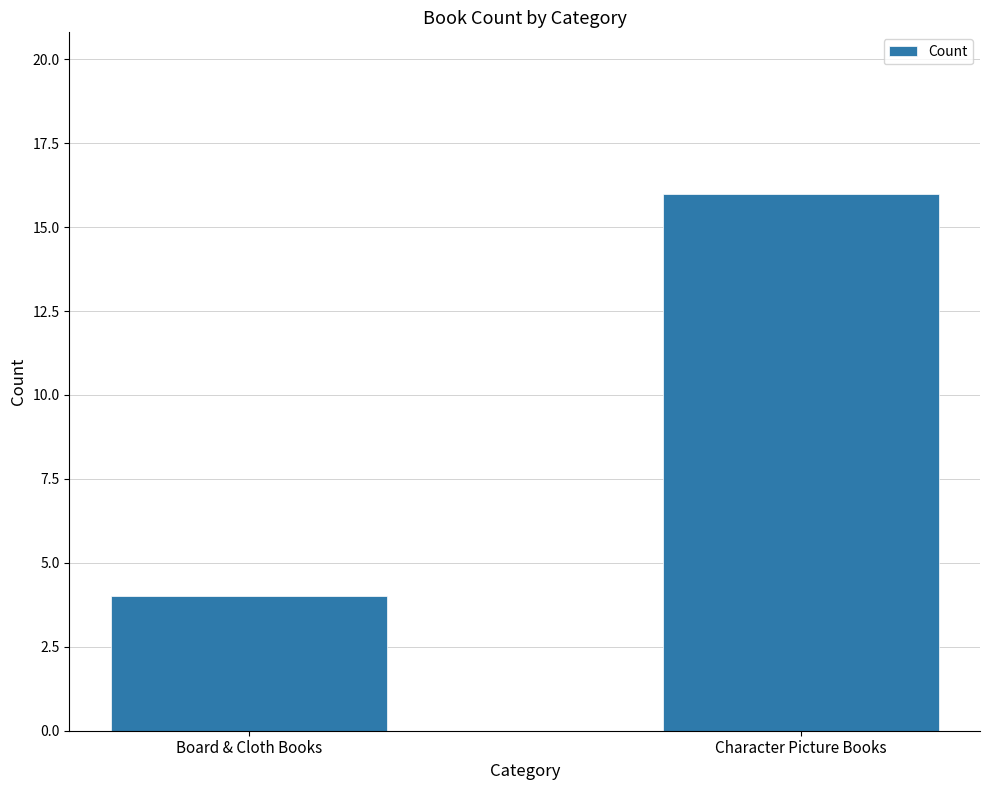

How many values are between 4 and 16?

2